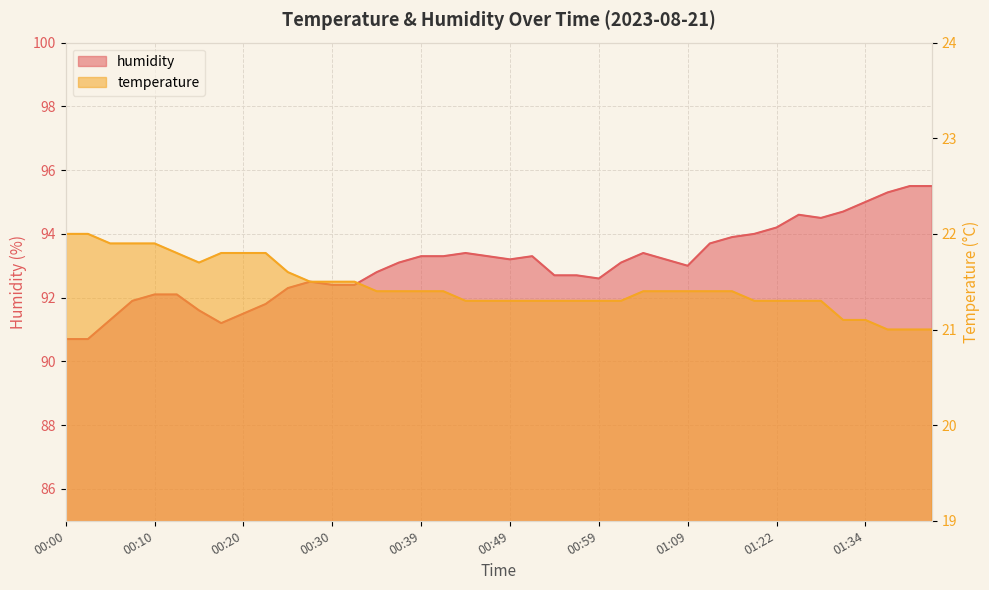

Does the chart display data point markers on the line(s)?

No